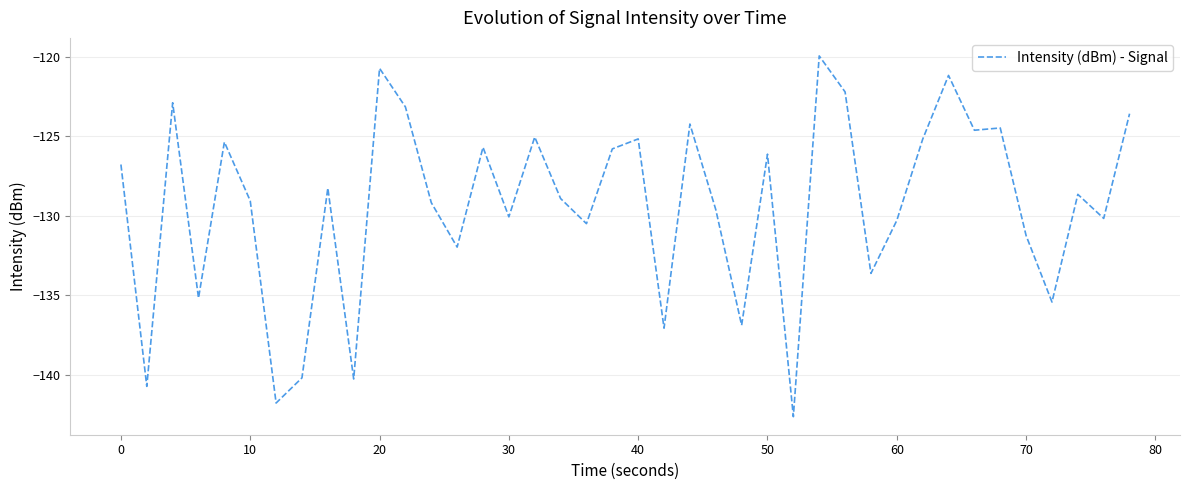

What is the greatest value displayed?

-119.9